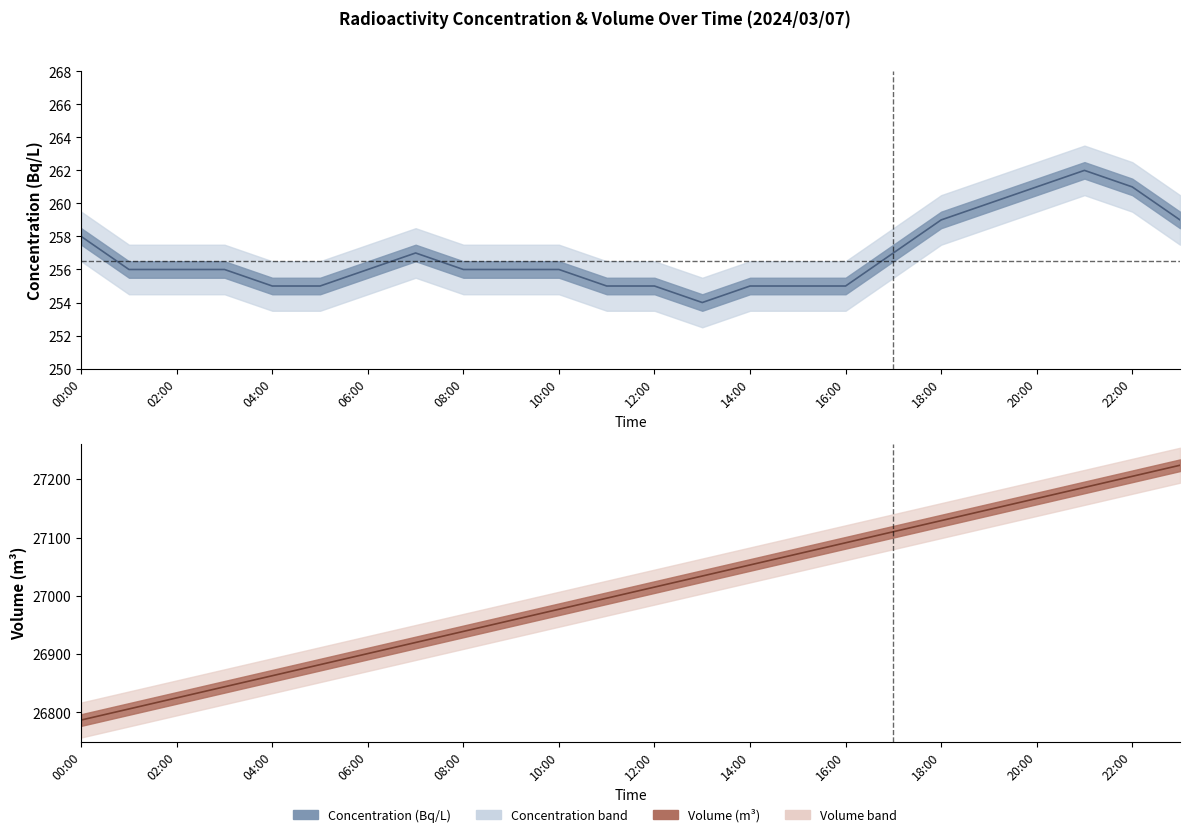

At which label is Concentration (Bq/L) closest to 258?

00:00